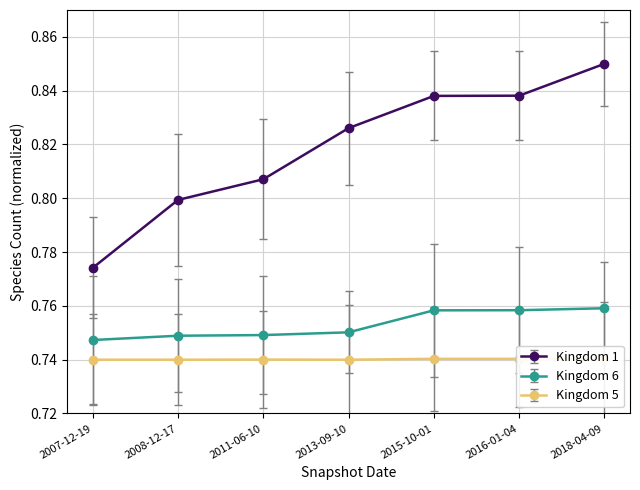

How many lines are shown in the chart?

3